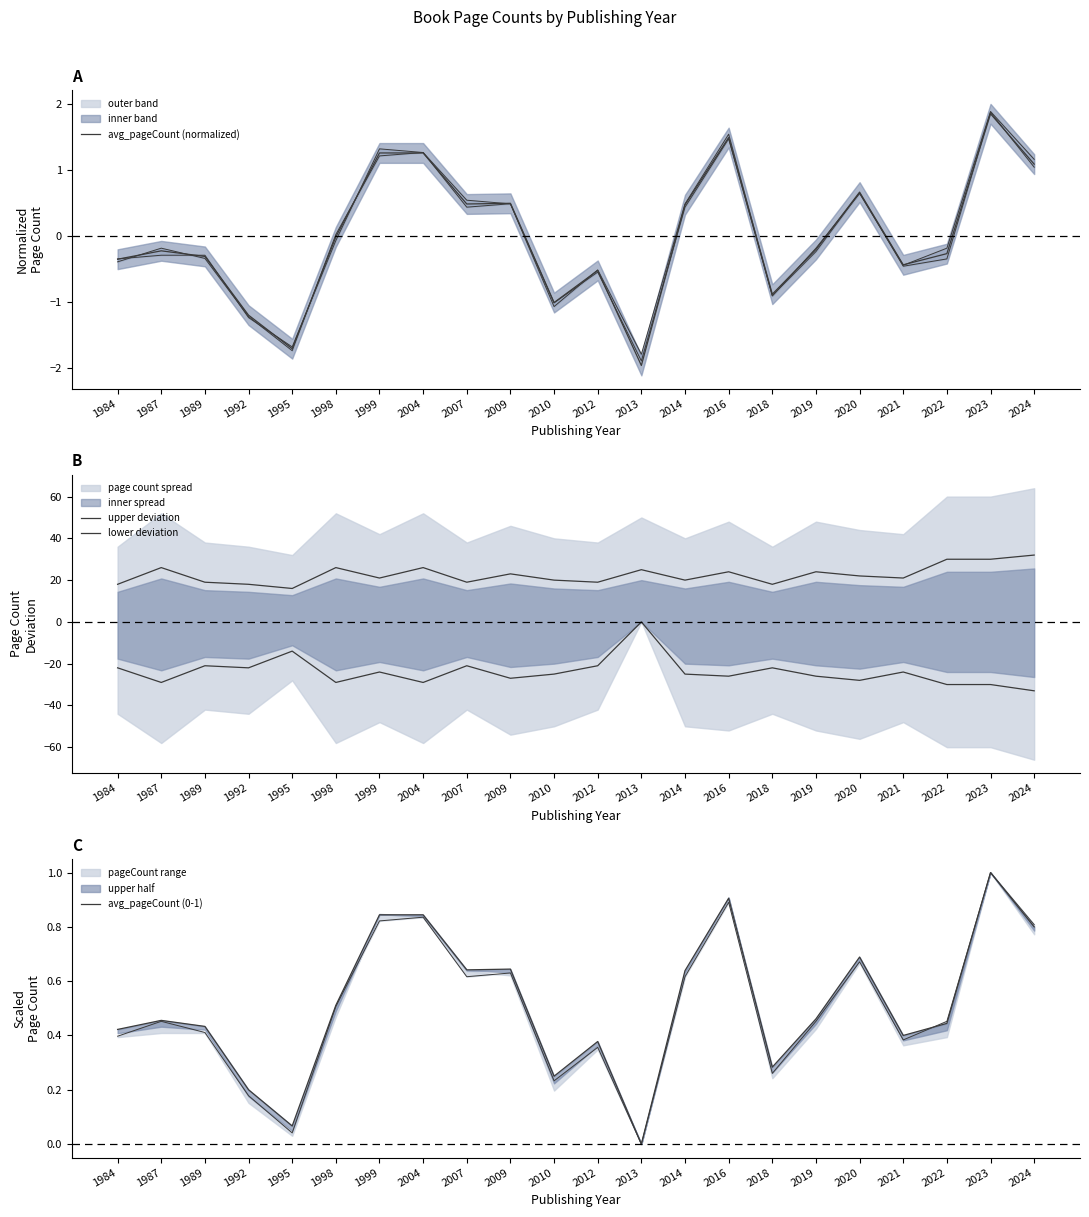

Where does the upper deviation series first go above 22?

1987